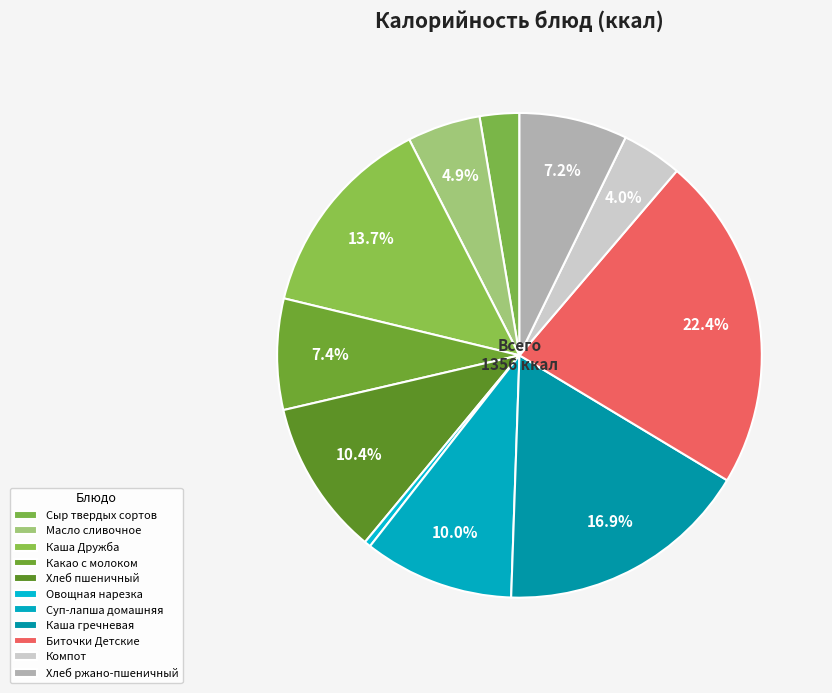

Is there any slice that represents more than half of the pie?

No